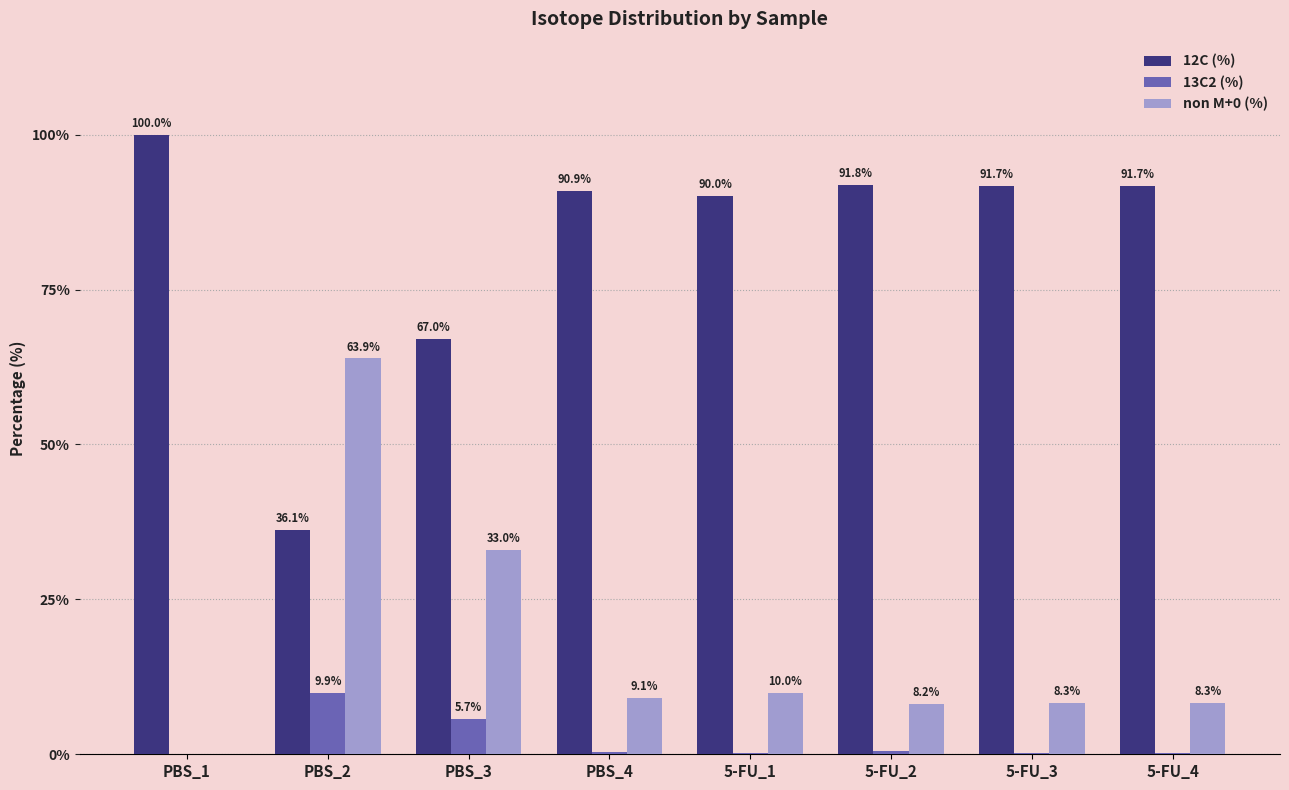

The value of non M+0 (%) at PBS_2 is 29.8. True or false?

False